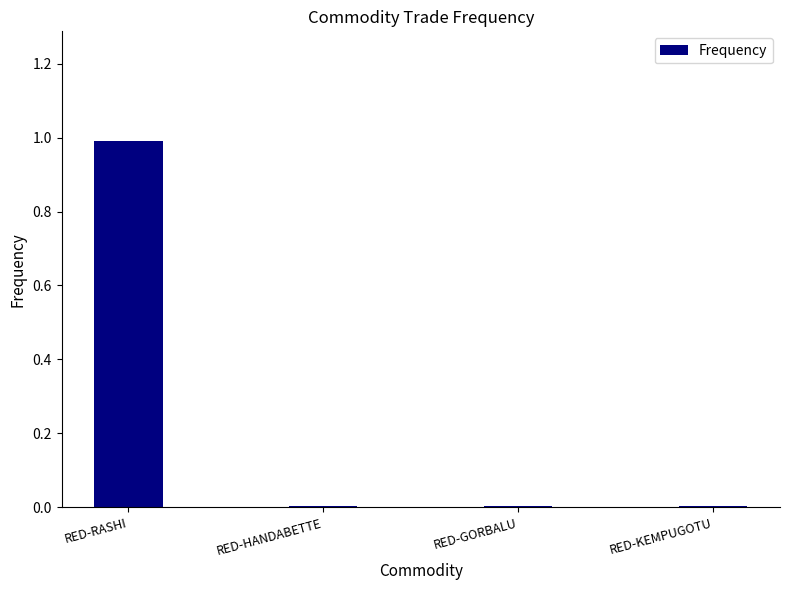

What is the sum of all values?

1.0